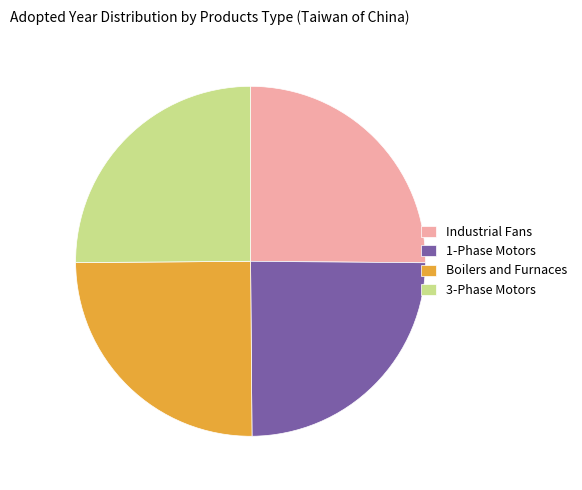

Combined, do 1-Phase Motors and Boilers and Furnaces account for over 50%?

No